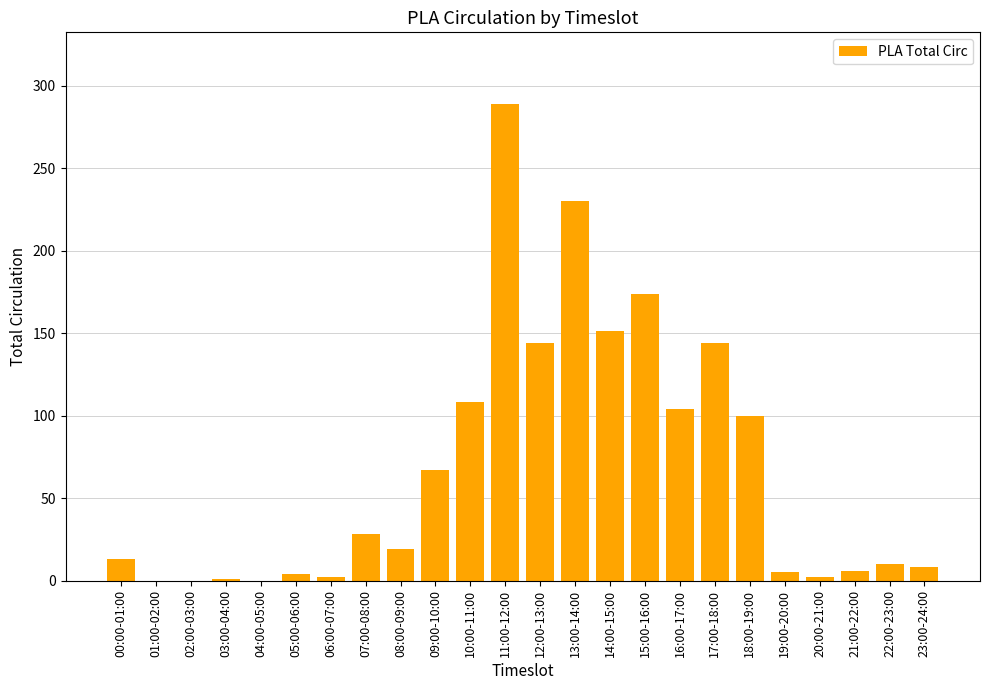

What is the ratio of the value at 15:00-16:00 to the value at 22:00-23:00?

17.4